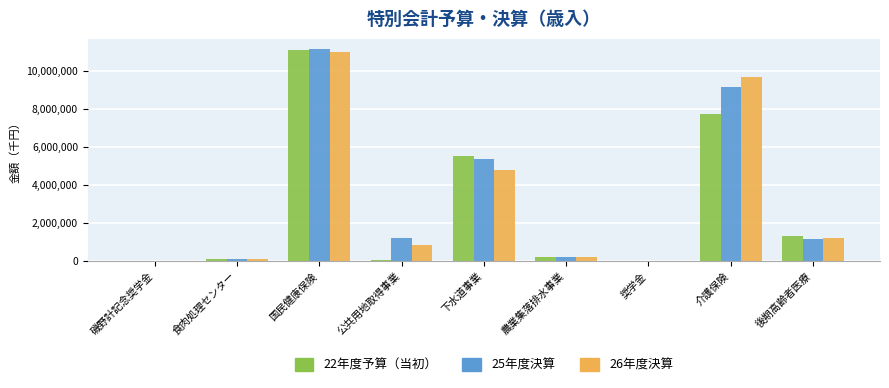

Where is 26年度決算 nearest to the value 5491080?

下水道事業